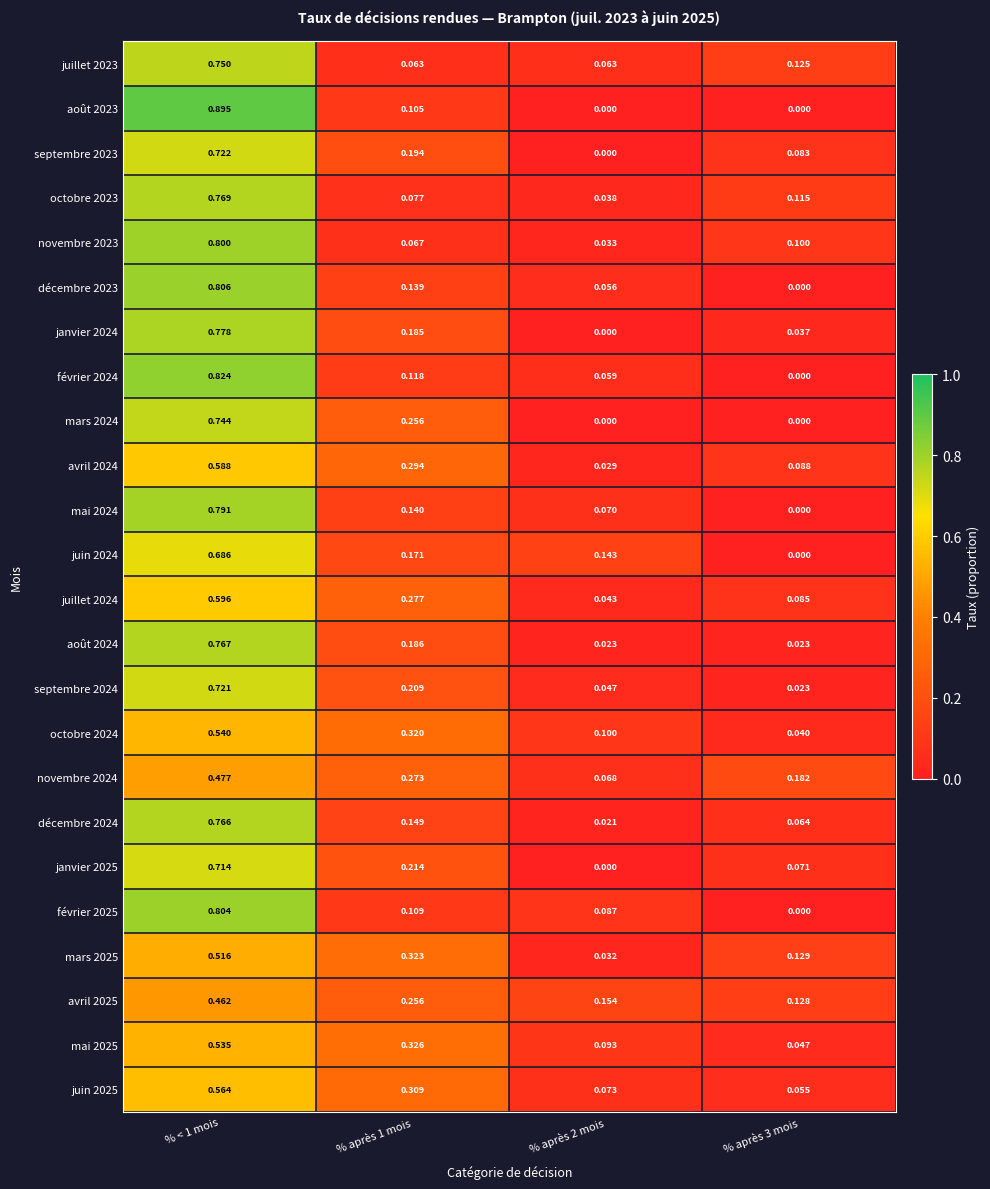

How many data points does each series have?

4